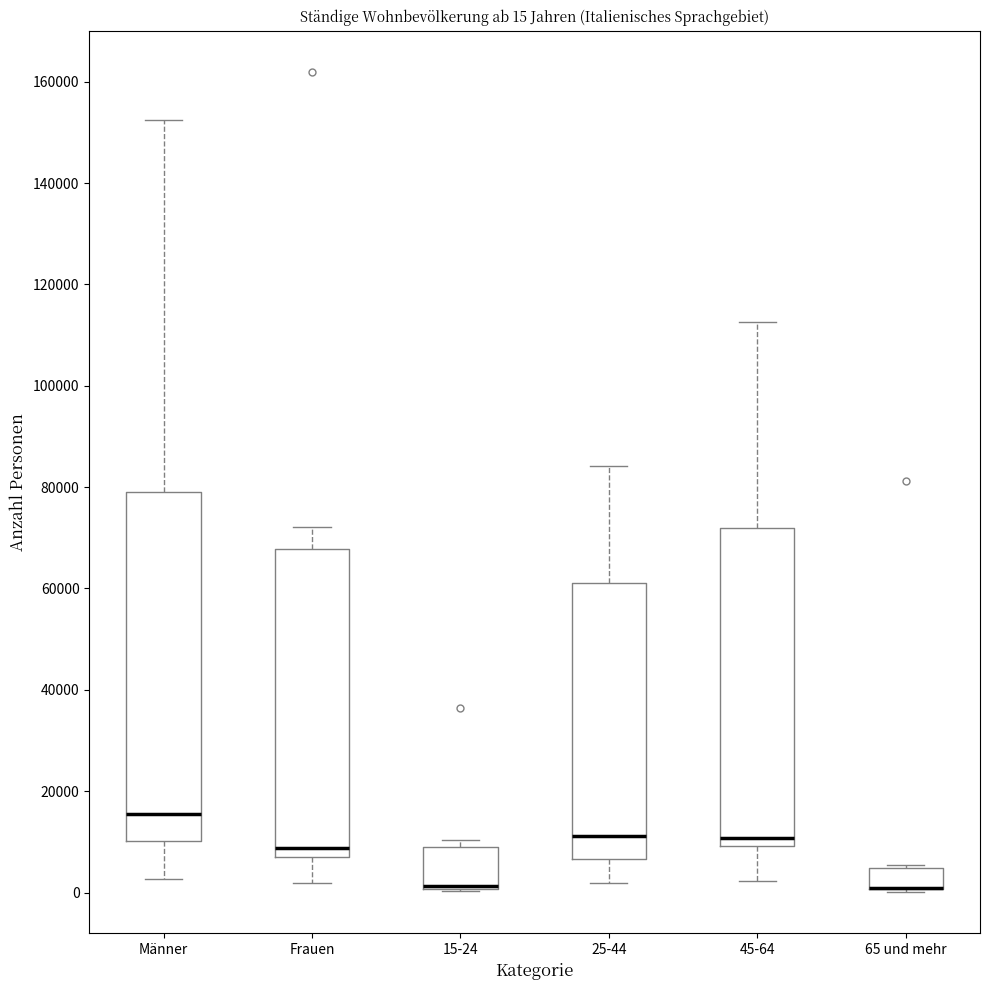

Comparing the boxes themselves (not the whiskers), which one is the tallest?

Männer